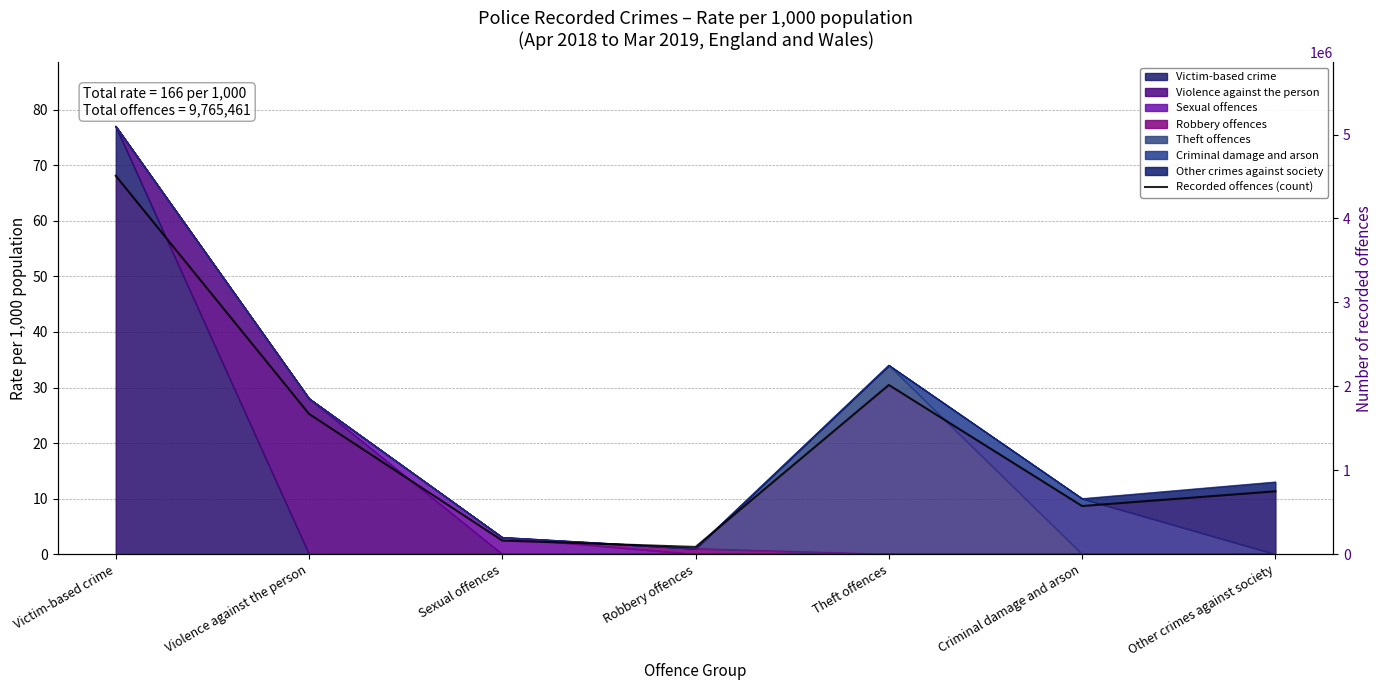

At which category does the data reach its first local peak?

Theft offences